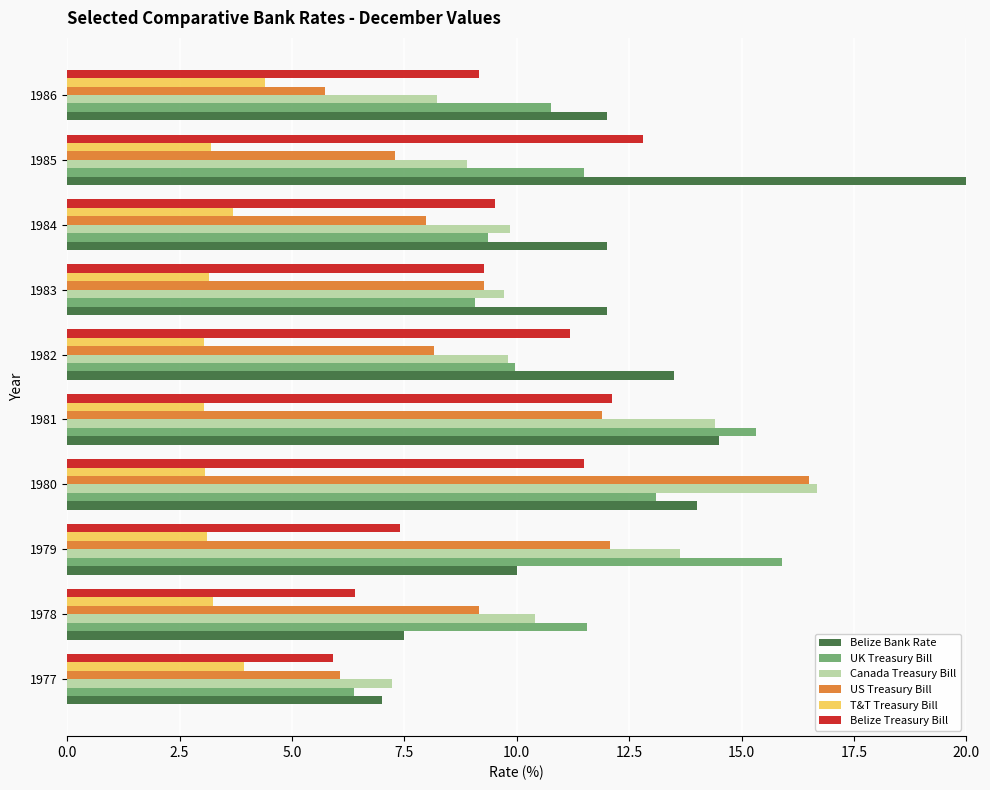

Which series changed the most between 1977 and 1982?

Belize Bank Rate